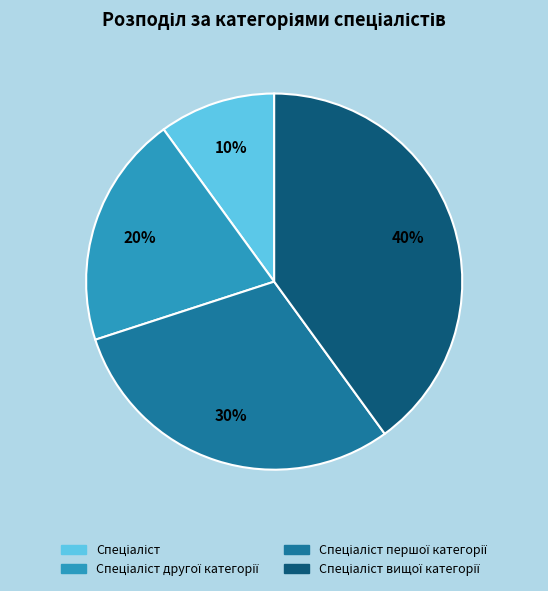

Is there any slice that represents more than half of the pie?

No